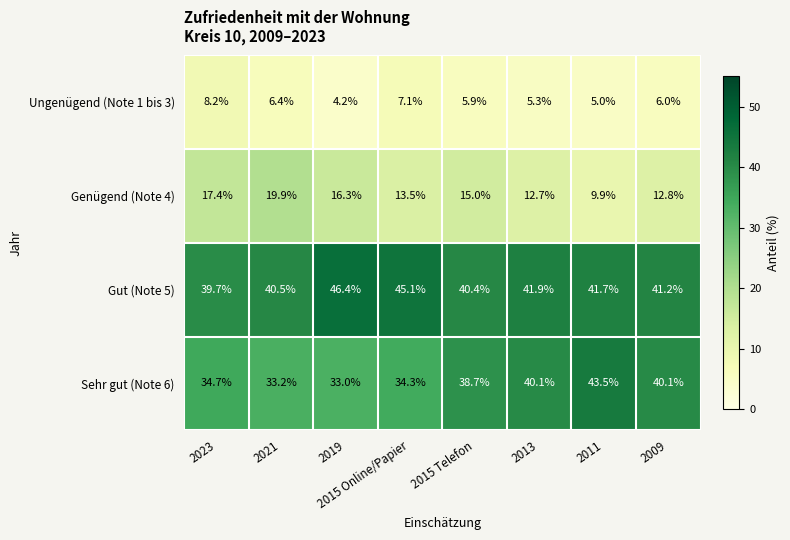

What is the difference between the maximum and minimum values in the Gut (Note 5) series?

6.7